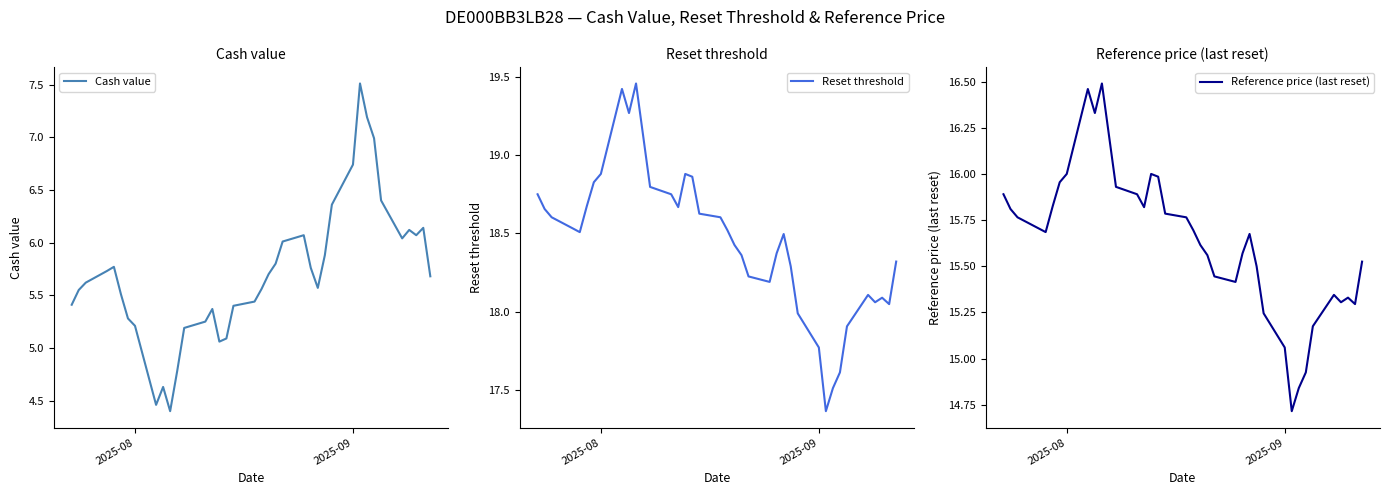

What is the smallest value displayed?

4.4